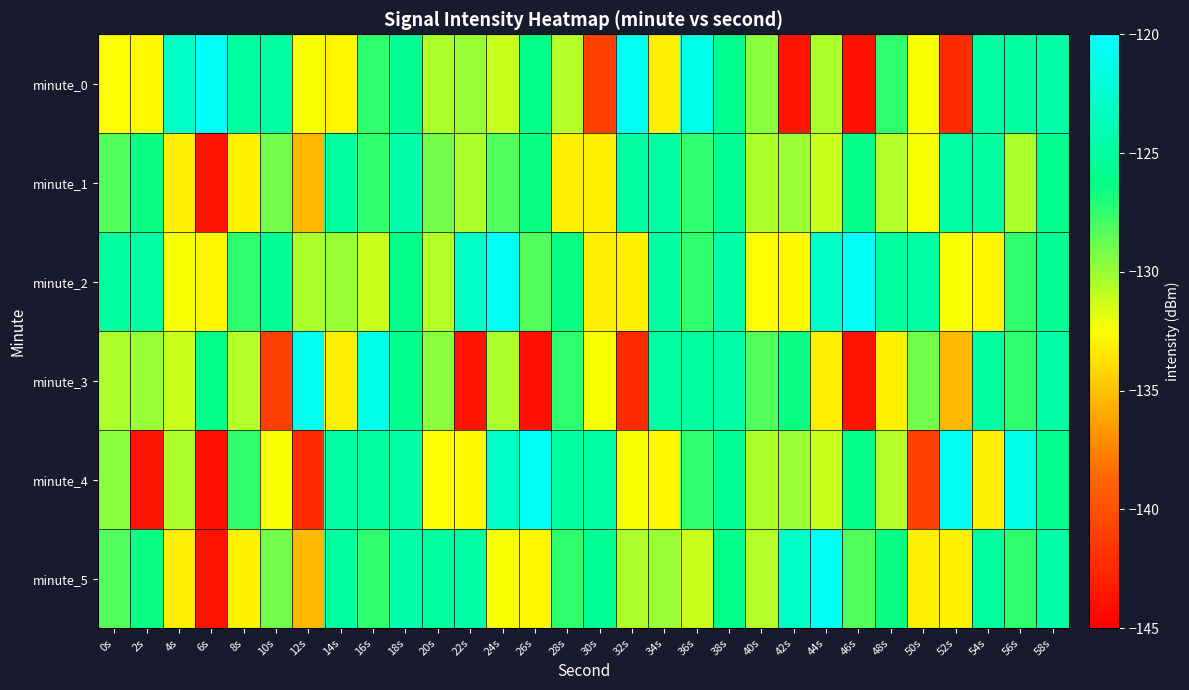

Reading right to left, extract all data points from this chart.

minute_0: 58s=-124.5	56s=-125.0	54s=-124.8	52s=-142.3	50s=-132.4	48s=-127.4	46s=-143.9	44s=-130.5	42s=-143.7	40s=-129.6	38s=-125.9	36s=-121.3	34s=-133.2	32s=-120.7	30s=-141.0	28s=-130.7	26s=-126.2	24s=-131.2	22s=-130.0	20s=-130.5	18s=-125.6	16s=-127.4	14s=-132.8	12s=-132.3	10s=-124.7	8s=-125.1	6s=-120.5	4s=-123.0	2s=-132.7	0s=-132.6
minute_1: 58s=-125.9	56s=-130.5	54s=-125.0	52s=-124.8	50s=-132.4	48s=-130.7	46s=-126.2	44s=-131.2	42s=-130.0	40s=-130.5	38s=-125.6	36s=-127.4	34s=-124.7	32s=-125.1	30s=-133.0	28s=-133.2	26s=-126.5	24s=-128.2	22s=-130.5	20s=-129.1	18s=-124.4	16s=-127.4	14s=-124.9	12s=-135.4	10s=-129.1	8s=-133.0	6s=-143.8	4s=-133.2	2s=-126.5	0s=-128.2
minute_2: 58s=-125.6	56s=-127.4	54s=-132.8	52s=-132.3	50s=-124.7	48s=-125.1	46s=-120.5	44s=-123.0	42s=-132.7	40s=-132.6	38s=-124.4	36s=-127.4	34s=-124.9	32s=-133.0	30s=-133.2	28s=-126.5	26s=-128.2	24s=-120.5	22s=-123.0	20s=-130.7	18s=-126.2	16s=-131.2	14s=-130.0	12s=-130.5	10s=-125.6	8s=-127.4	6s=-132.8	4s=-132.3	2s=-124.7	0s=-125.1
minute_3: 58s=-124.4	56s=-127.4	54s=-124.9	52s=-135.4	50s=-129.1	48s=-133.0	46s=-143.8	44s=-133.2	42s=-126.5	40s=-128.2	38s=-124.5	36s=-125.0	34s=-124.8	32s=-142.3	30s=-132.4	28s=-127.4	26s=-143.9	24s=-130.5	22s=-143.7	20s=-129.6	18s=-125.9	16s=-121.3	14s=-133.2	12s=-120.7	10s=-141.0	8s=-130.7	6s=-126.2	4s=-131.2	2s=-130.0	0s=-130.5
minute_4: 58s=-125.9	56s=-121.3	54s=-133.2	52s=-120.7	50s=-141.0	48s=-130.7	46s=-126.2	44s=-131.2	42s=-130.0	40s=-130.5	38s=-125.6	36s=-127.4	34s=-132.8	32s=-132.3	30s=-124.7	28s=-125.1	26s=-120.5	24s=-123.0	22s=-132.7	20s=-132.6	18s=-124.5	16s=-125.0	14s=-124.8	12s=-142.3	10s=-132.4	8s=-127.4	6s=-143.9	4s=-130.5	2s=-143.7	0s=-129.6
minute_5: 58s=-124.4	56s=-127.4	54s=-124.9	52s=-133.0	50s=-133.2	48s=-126.5	46s=-128.2	44s=-120.5	42s=-123.0	40s=-130.7	38s=-126.2	36s=-131.2	34s=-130.0	32s=-130.5	30s=-125.6	28s=-127.4	26s=-132.8	24s=-132.3	22s=-124.7	20s=-125.1	18s=-124.4	16s=-127.4	14s=-124.9	12s=-135.4	10s=-129.1	8s=-133.0	6s=-143.8	4s=-133.2	2s=-126.5	0s=-128.2